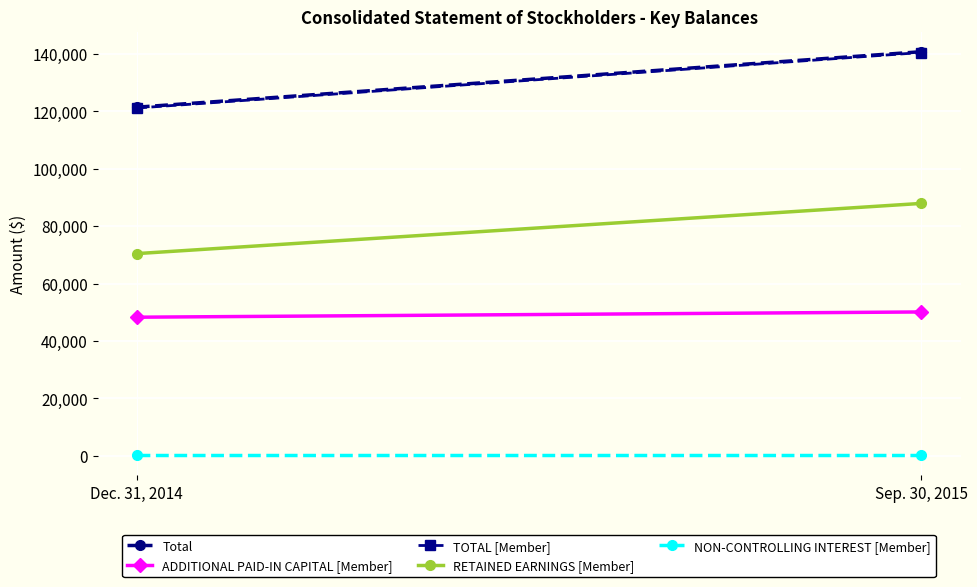

Rank the series at Dec. 31, 2014 from lowest to highest value.

NON-CONTROLLING INTEREST [Member], ADDITIONAL PAID-IN CAPITAL [Member], RETAINED EARNINGS [Member], TOTAL [Member], Total